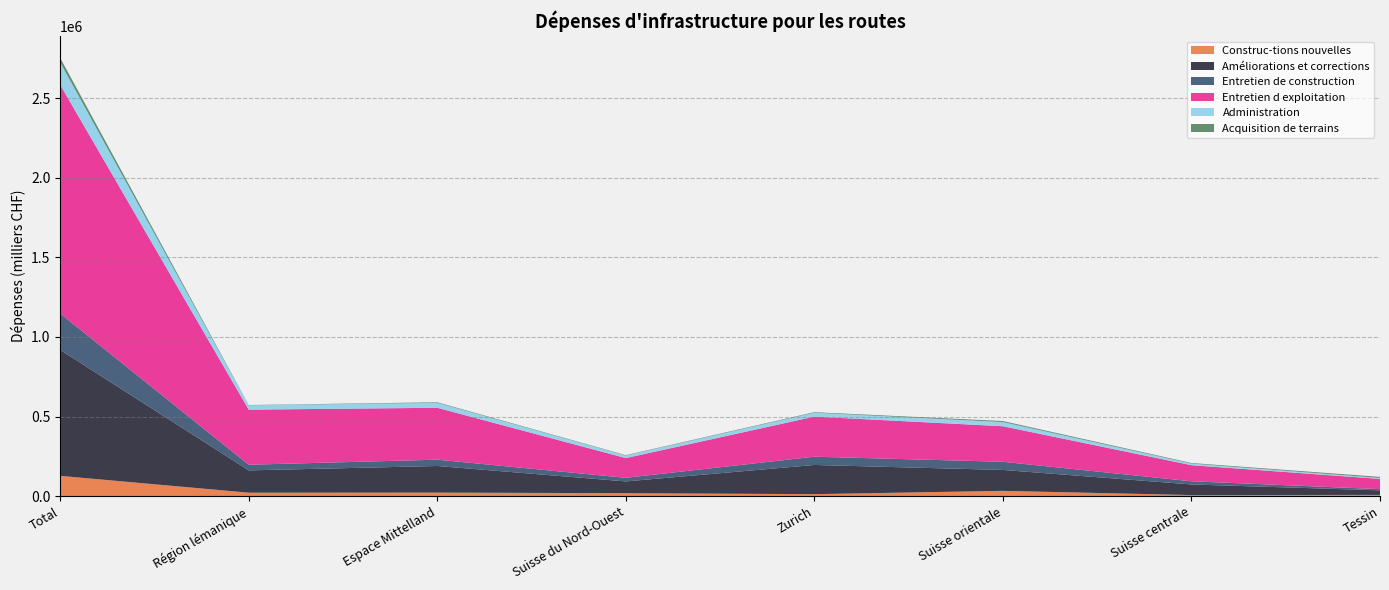

Reading left to right, extract all data points from this chart.

Construc-tions nouvelles: 128276	22531	22960	19386	13216	34019	7524	8638
Améliorations et corrections: 790653	140029	167123	73788	183322	131212	66676	28504
Entretien de construction: 228318	35473	39643	22646	51981	51199	19842	7533
Entretien d exploitation: 1435833	345815	325852	123896	251483	223180	101141	64466
Administration: 141302	27446	31012	16038	24524	26368	10043	5871
Acquisition de terrains: 27425	1561	3555	2423	3452	6244	3627	6565